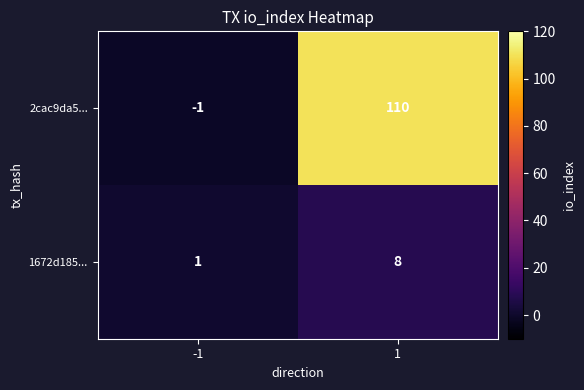

Which series has the largest range (max minus min)?

2cac9da5...